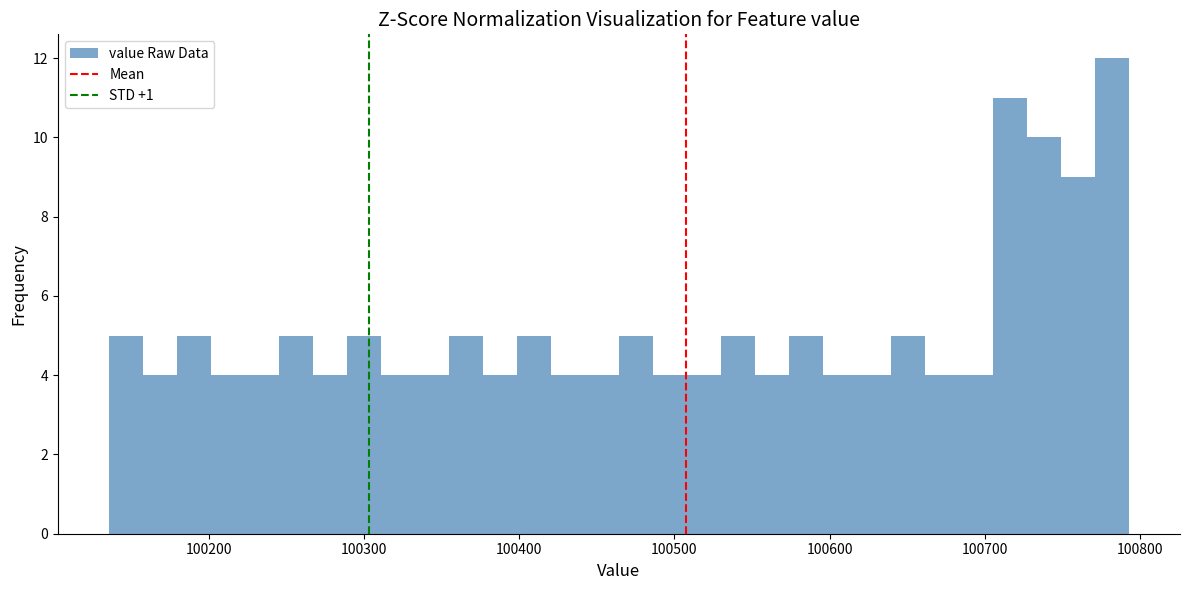

Around what value on the x-axis is the tallest bar? Give the approximate position of its centre, as read against the axis.

100780